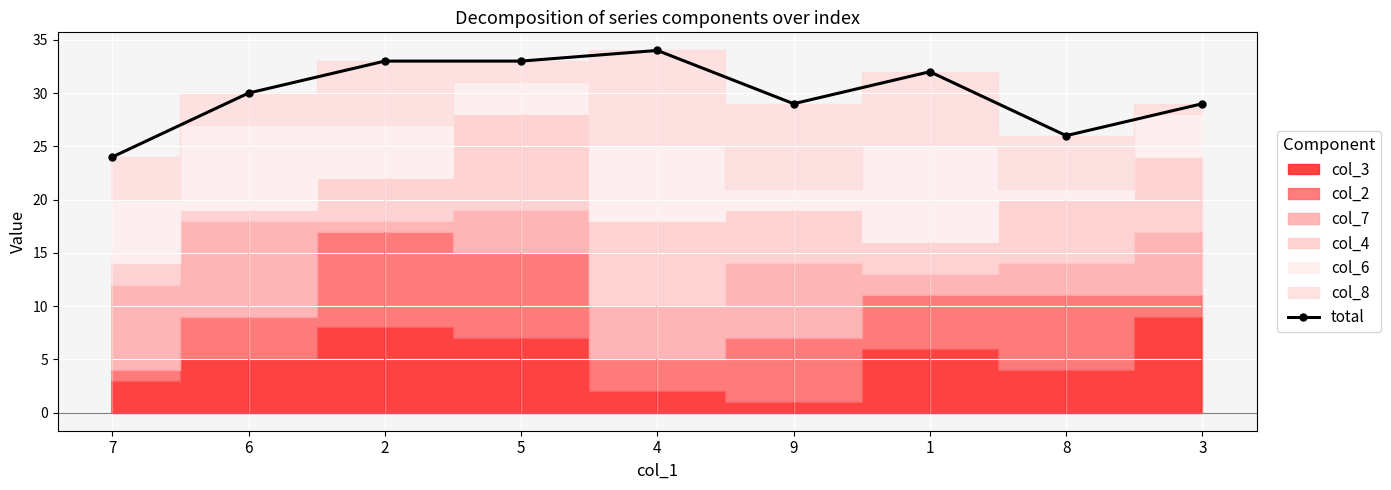

Where is the data nearest to the value 29?

9